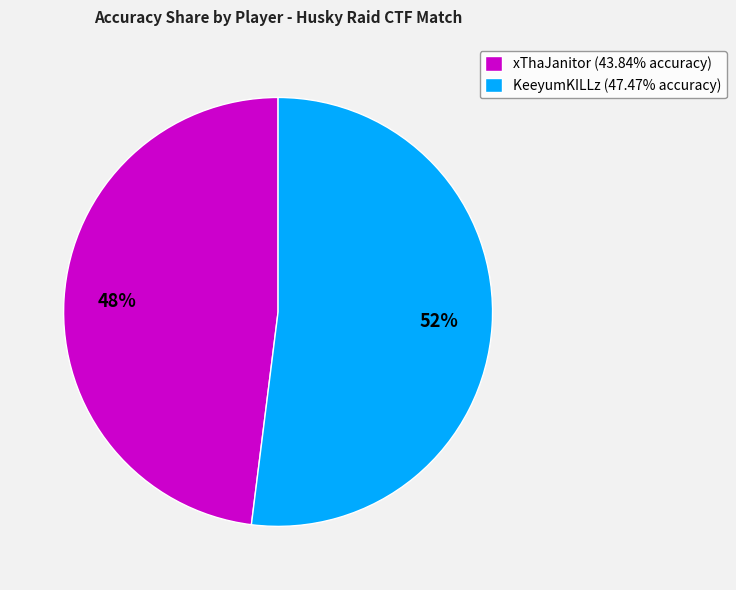

To the nearest percent, what is the difference between the KeeyumKILLz and xThaJanitor slice percentages?

4%